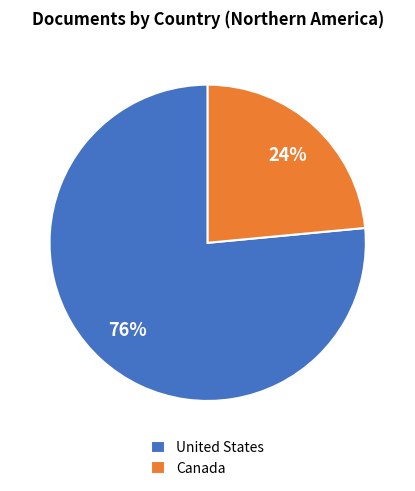

Rank the categories by value from highest to lowest.

United States, Canada